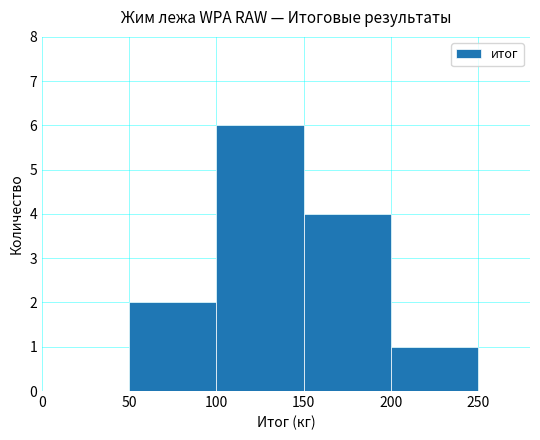

Reading right to left, extract all data points from this chart.

1	4	6	2	0